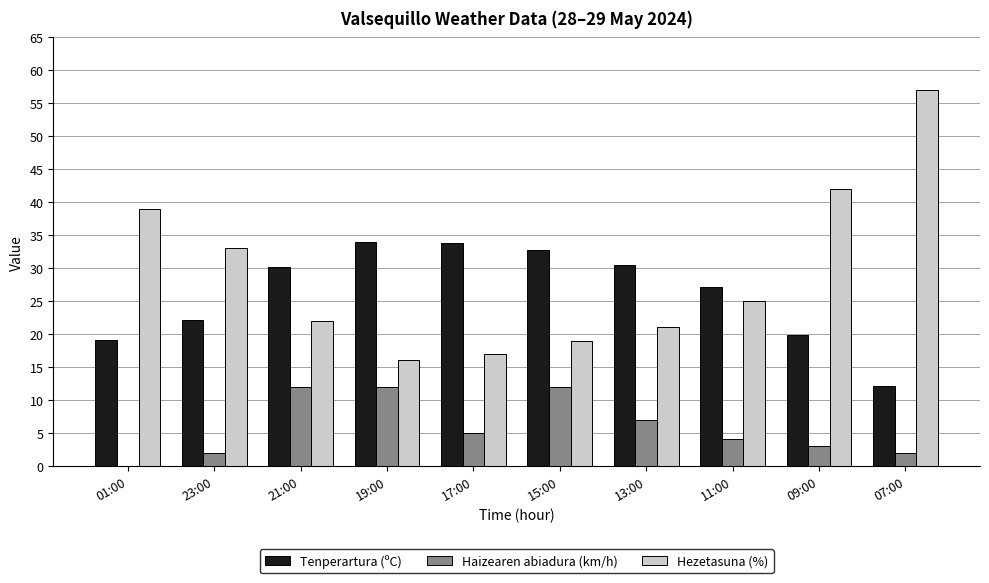

The Haizearen abiadura (km/h) series shows 12.0 at 15:00. True or false?

True